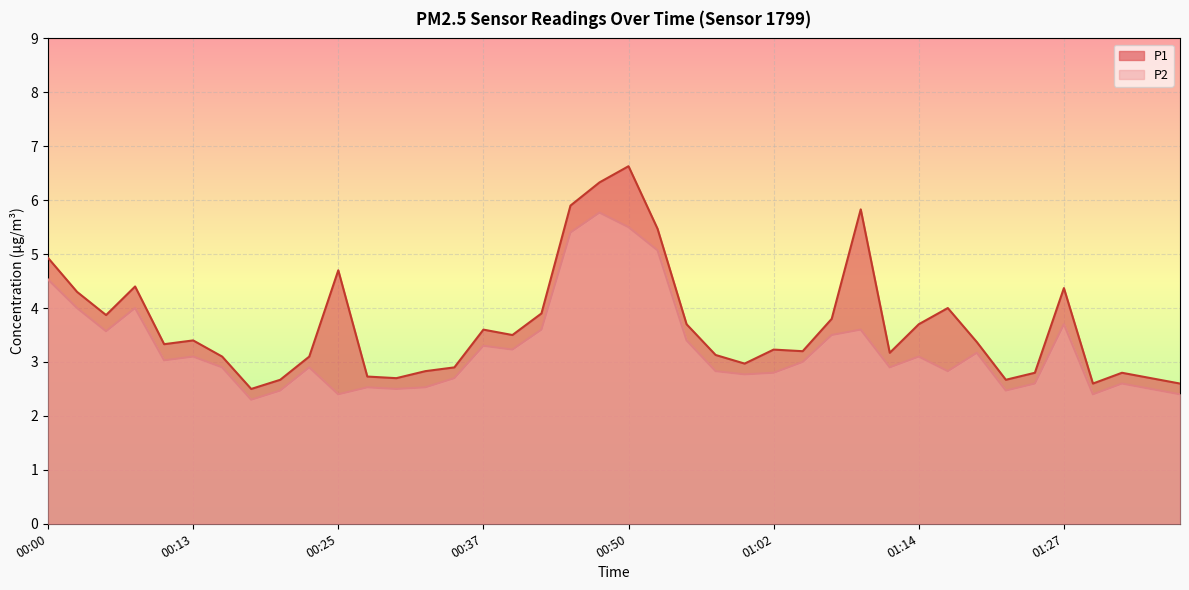

Where is P1 nearest to the value 4?

01:17